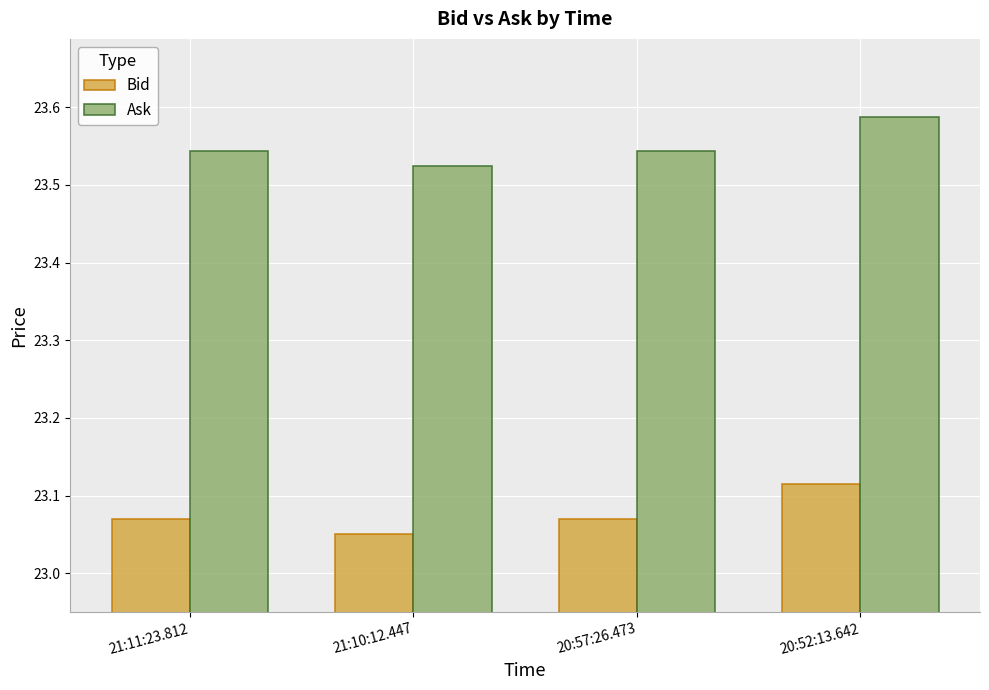

The value of Ask at 21:10:12.447 is 6.9. True or false?

False